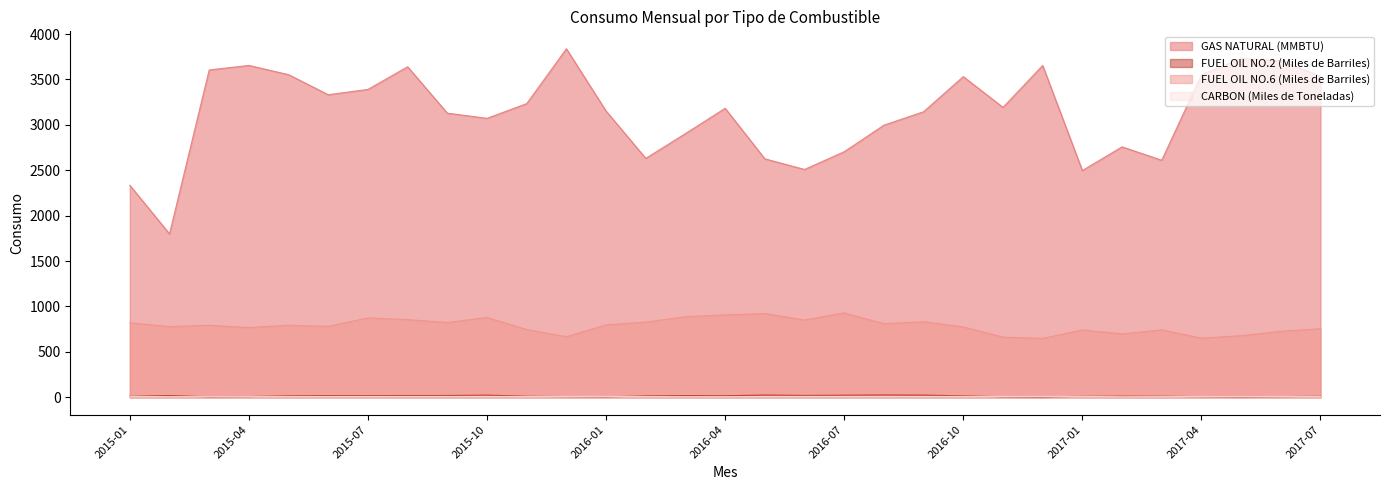

Does the chart have visible grid lines?

No